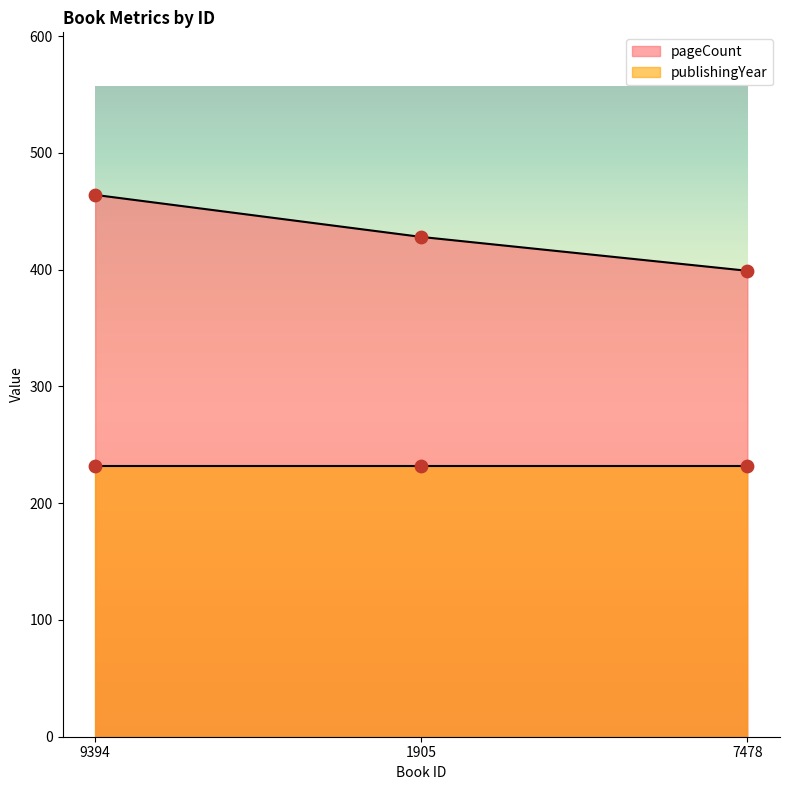

What is the ratio of the value at 1905 to the value at 9394?

0.9